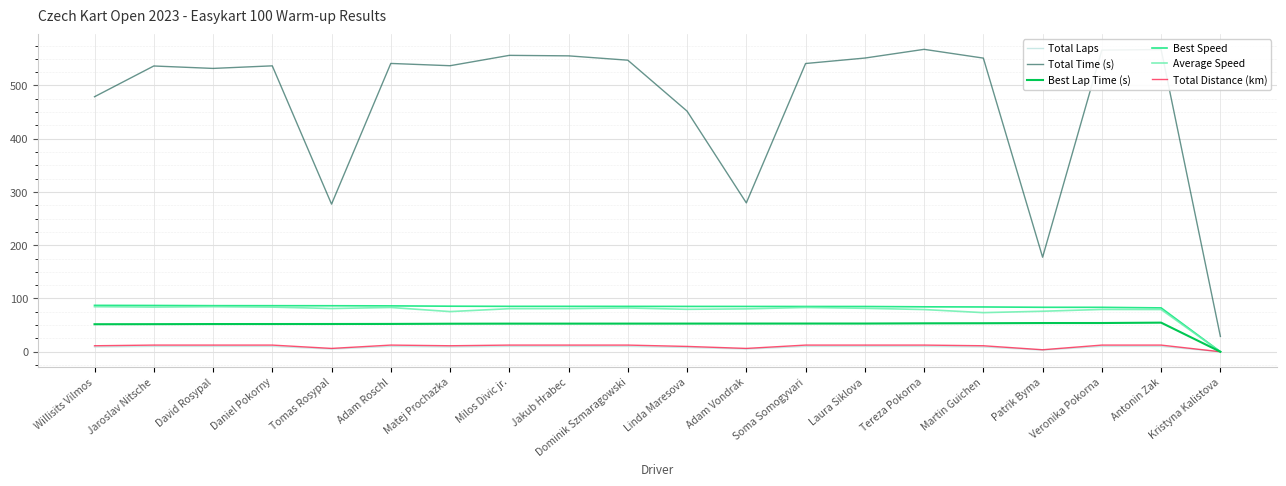

What is the sum of all Average Speed values?

1533.0